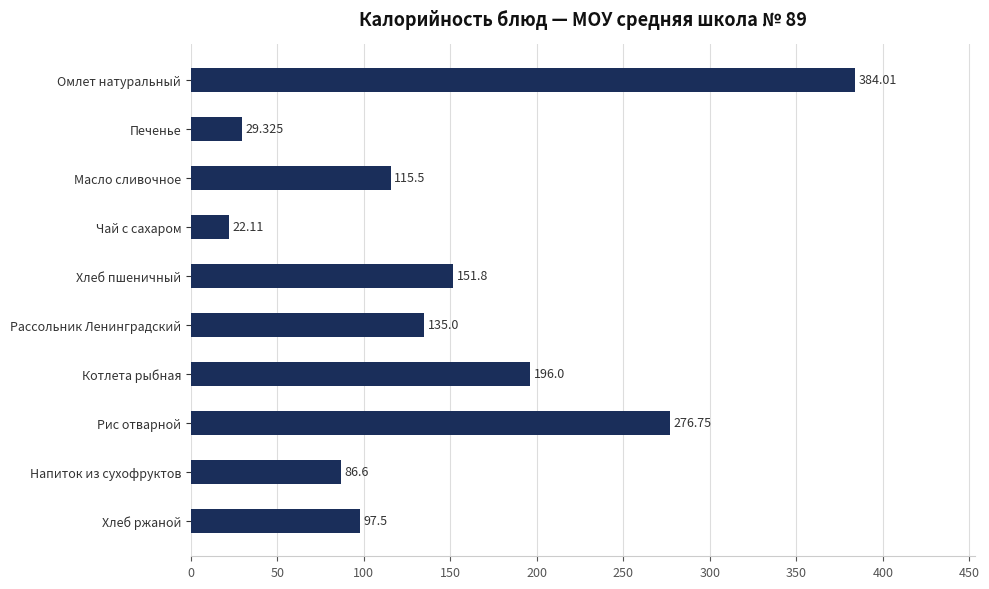

What is the label of the 8th bar from the top?

Рис отварной